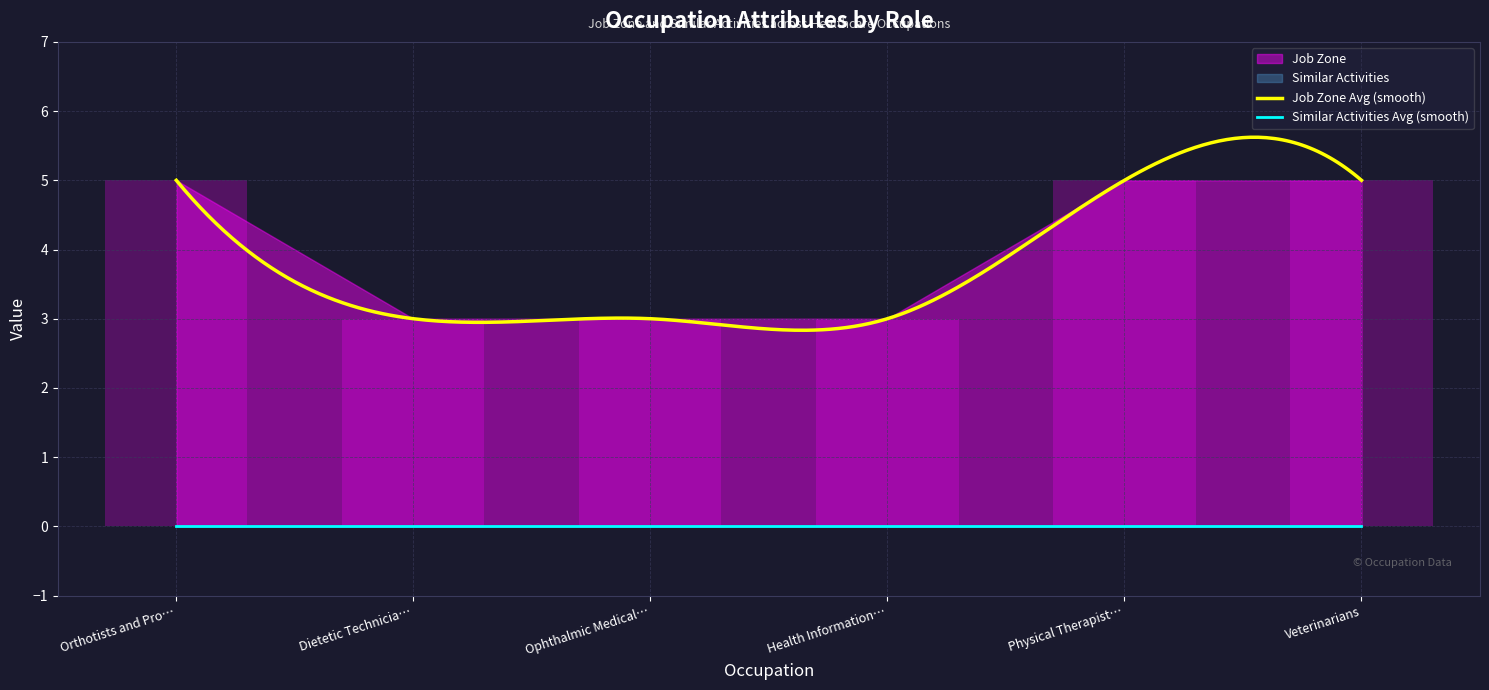

Which series has the widest spread of values?

Job Zone